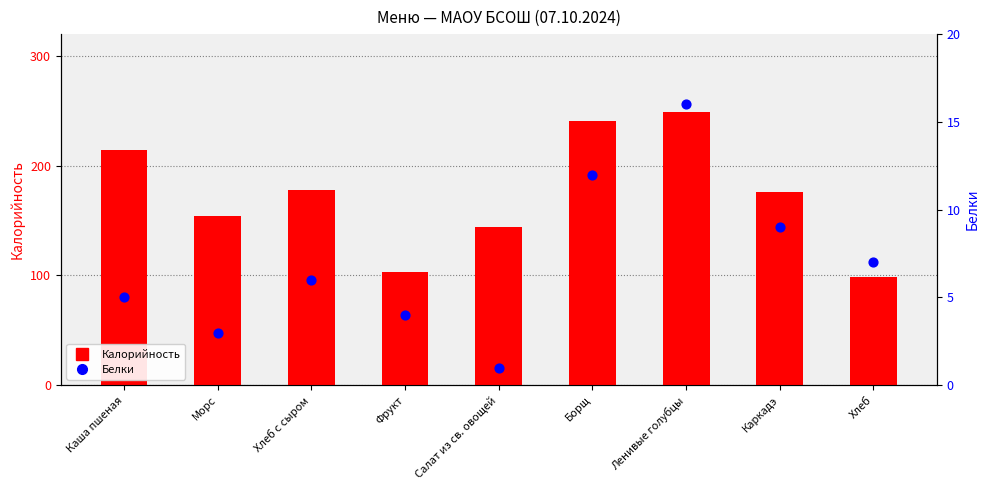

At how many categories does at least one series exceed 202?

3